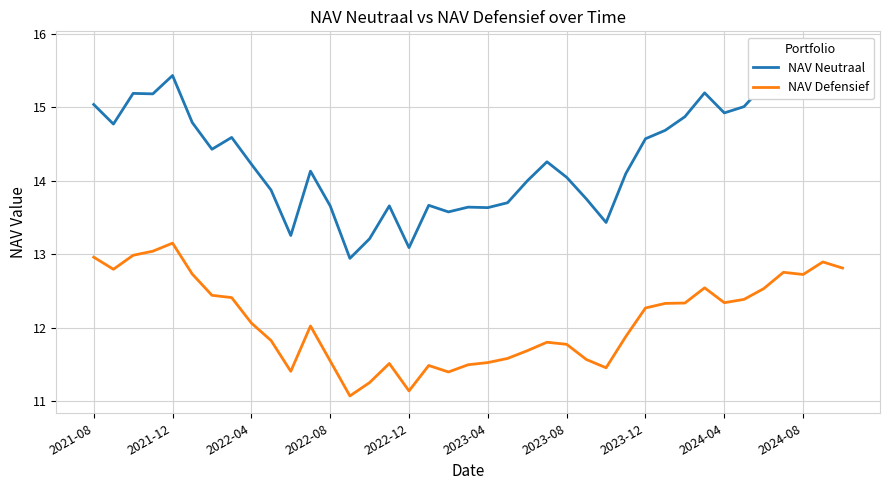

At which category does the chart reach its peak across all series?

37